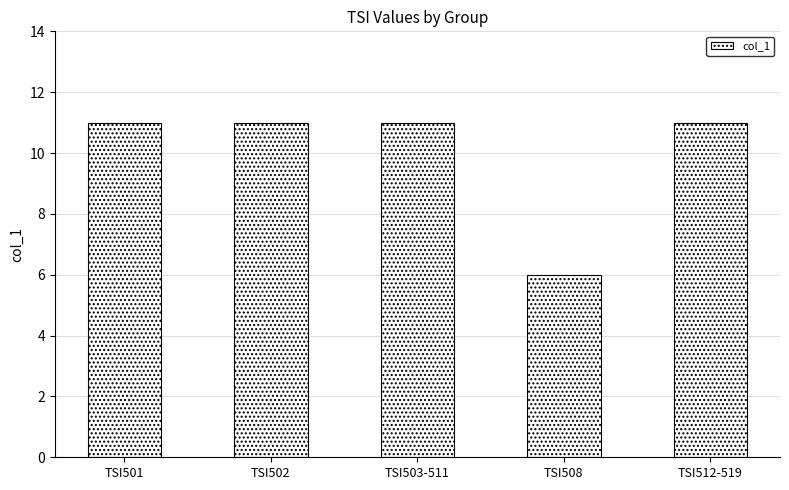

What is the maximum value shown in the chart?

11